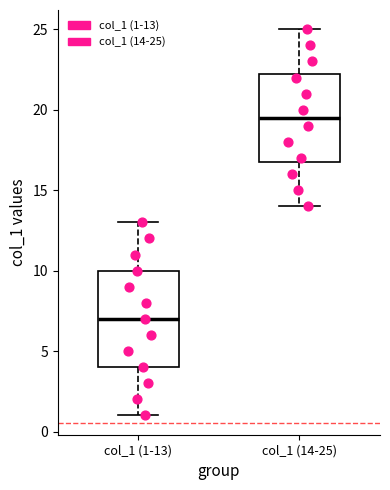

Reading left to right, transcribe this box plot: for each box, give where its median line is, the range the box spans, and where its two whiskers end, as read against the y-axis. The values are not printed on the chart, so give them approximately, as read against the axis.

col_1 (1-13): median 7.0, box 4.0 to 10.0, whiskers 1.0 to 13.0
col_1 (14-25): median 19.5, box 17.0 to 22.5, whiskers 14.0 to 25.0